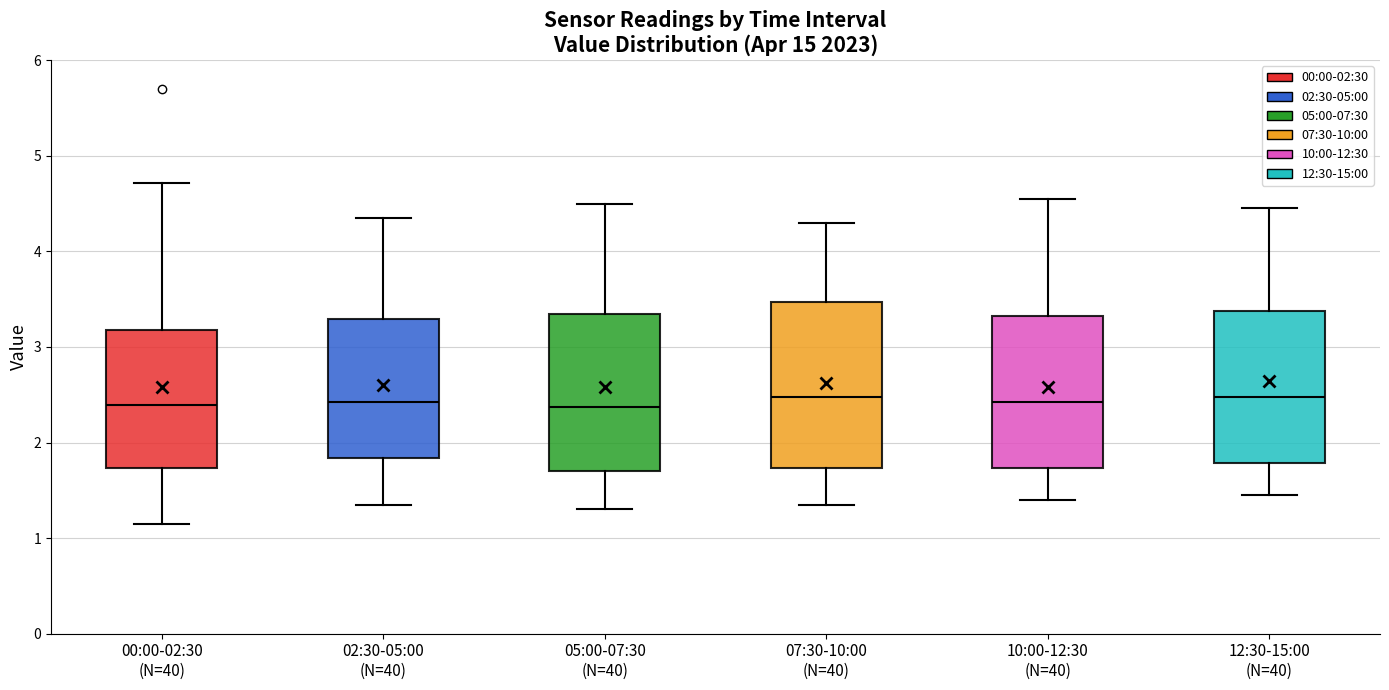

Reading left to right, transcribe this box plot: for each box, give where its median line is, the range the box spans, and where its two whiskers end, as read against the y-axis. The values are not printed on the chart, so give them approximately, as read against the axis.

00:00-02:30 (N=40): median 2.4, box 1.7 to 3.2, whiskers 1.2 to 4.7
02:30-05:00 (N=40): median 2.4, box 1.8 to 3.3, whiskers 1.4 to 4.4
05:00-07:30 (N=40): median 2.4, box 1.7 to 3.4, whiskers 1.3 to 4.5
07:30-10:00 (N=40): median 2.5, box 1.7 to 3.5, whiskers 1.4 to 4.3
10:00-12:30 (N=40): median 2.4, box 1.7 to 3.3, whiskers 1.4 to 4.6
12:30-15:00 (N=40): median 2.5, box 1.8 to 3.4, whiskers 1.5 to 4.5